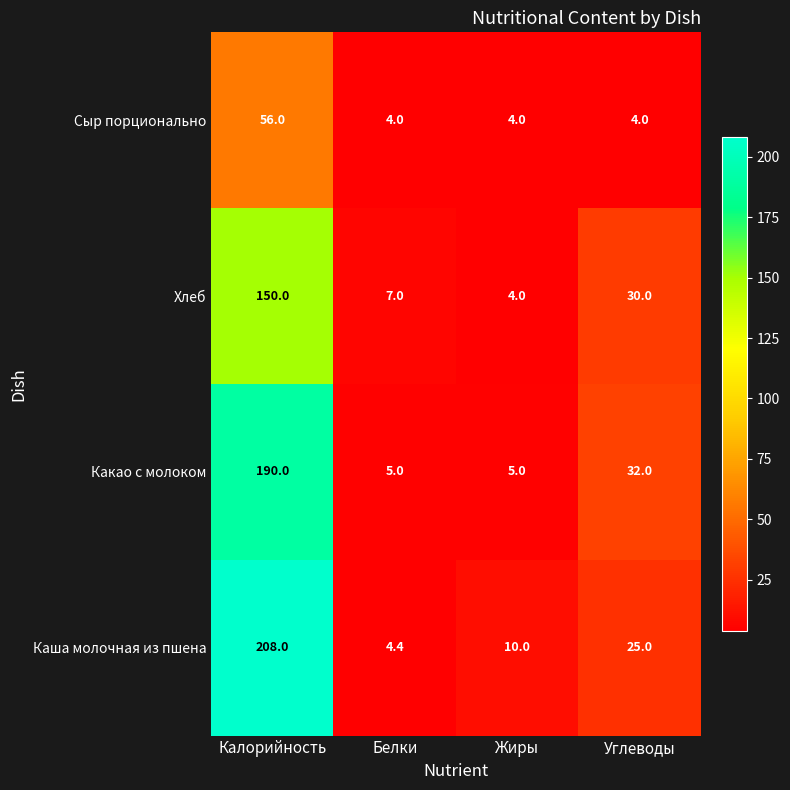

Is it true that Хлеб equals 4.0 at Жиры?

True